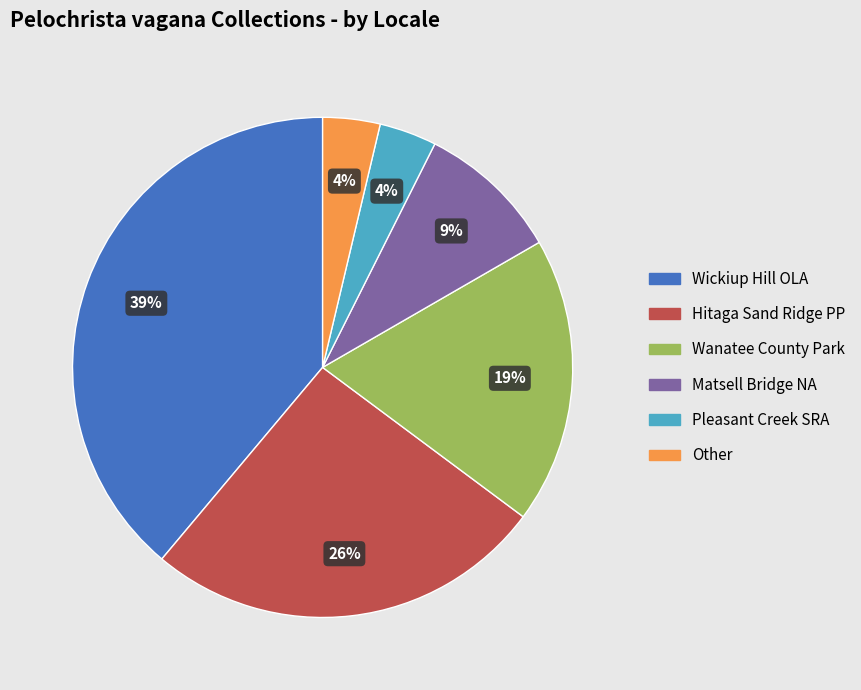

Does any single category account for the majority?

No